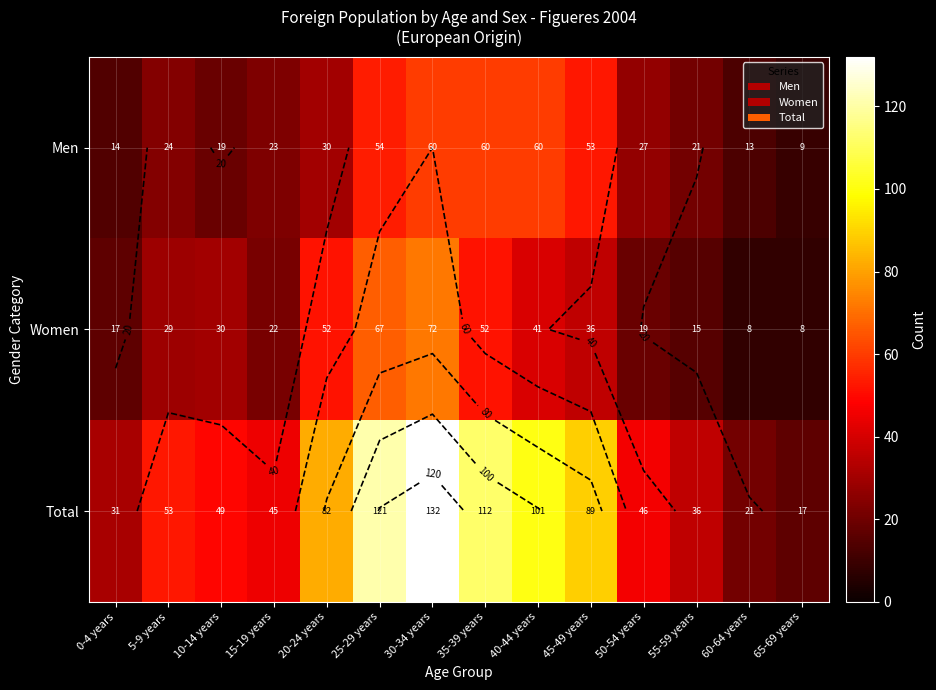

True or false: Total has a value of 61 at 55-59 years.

False